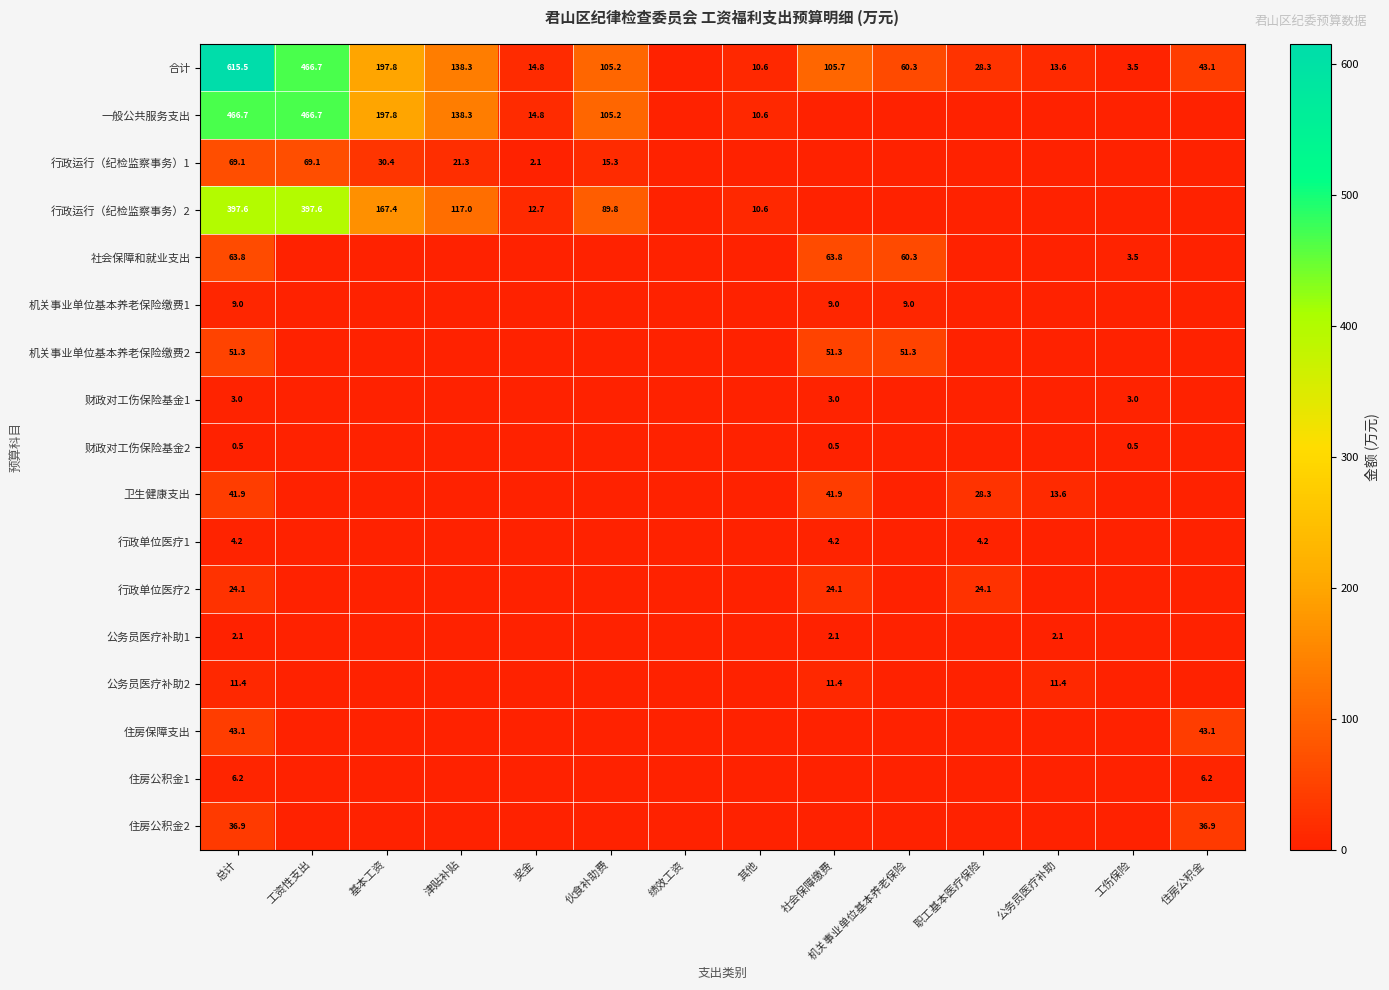

What is the greatest value displayed?

615.5